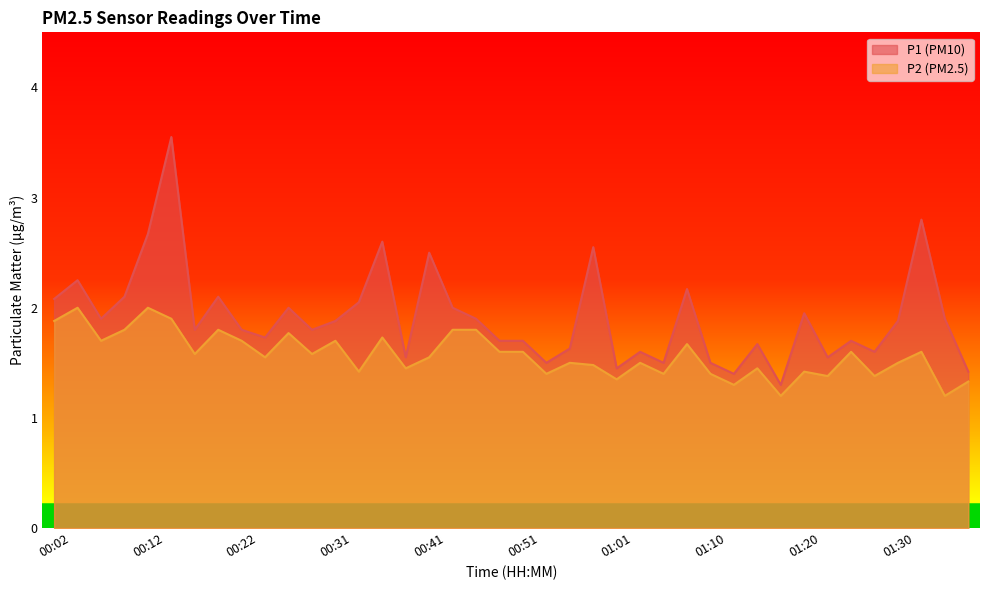

How many interior local peaks does the P2 series have?

13